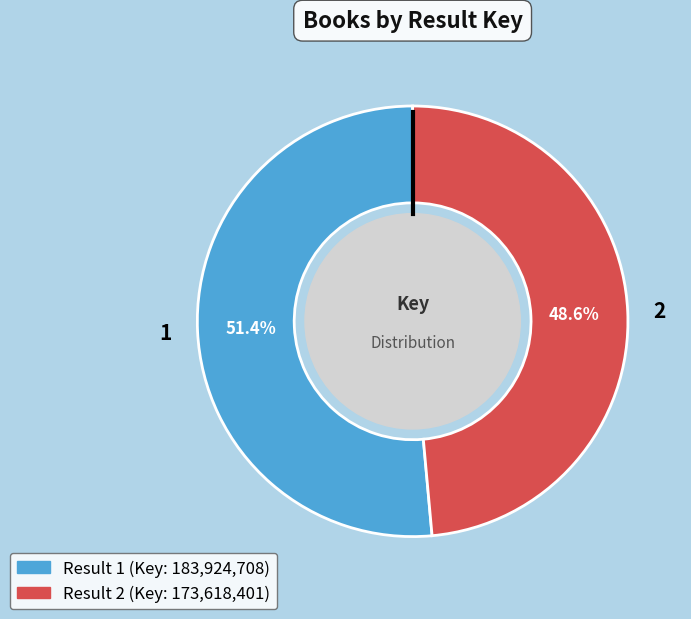

How many segments does this pie chart have?

2